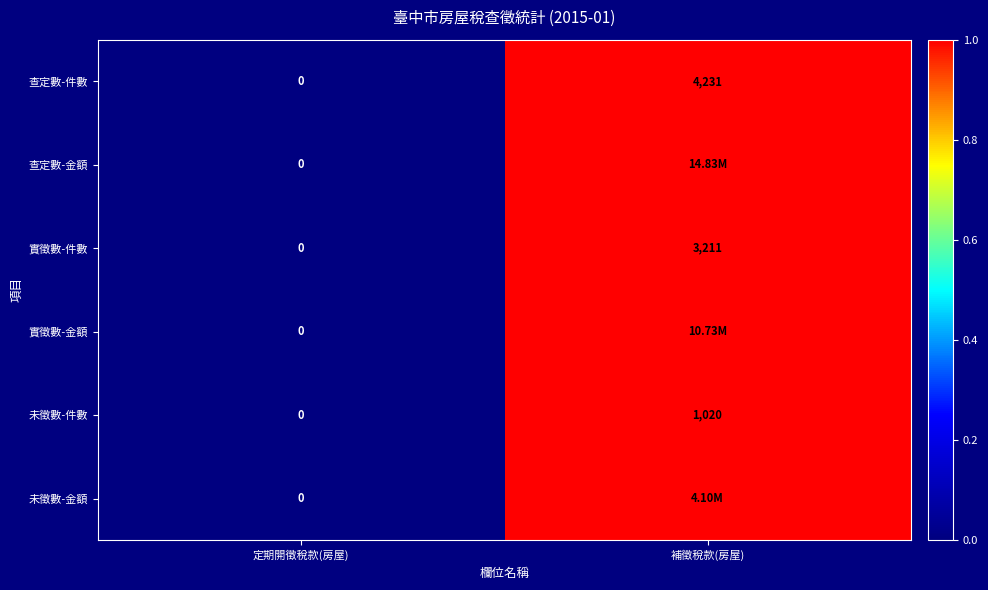

What is the difference between the 查定數-件數 values at 定期開徵稅款(房屋) and 補徵稅款(房屋)?

4231